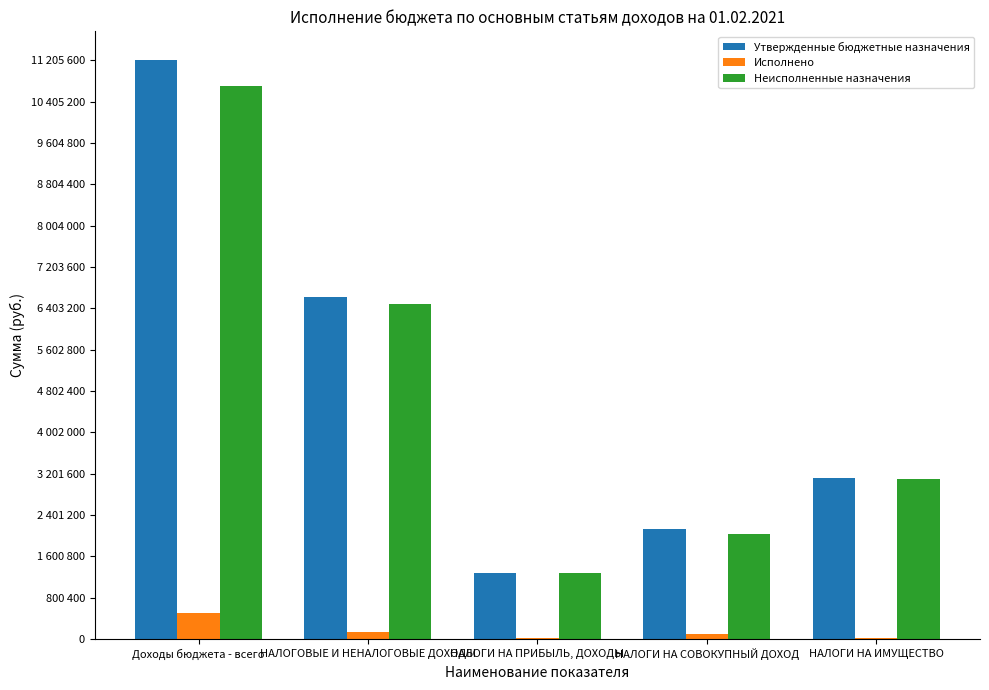

Are the bars horizontal?

No